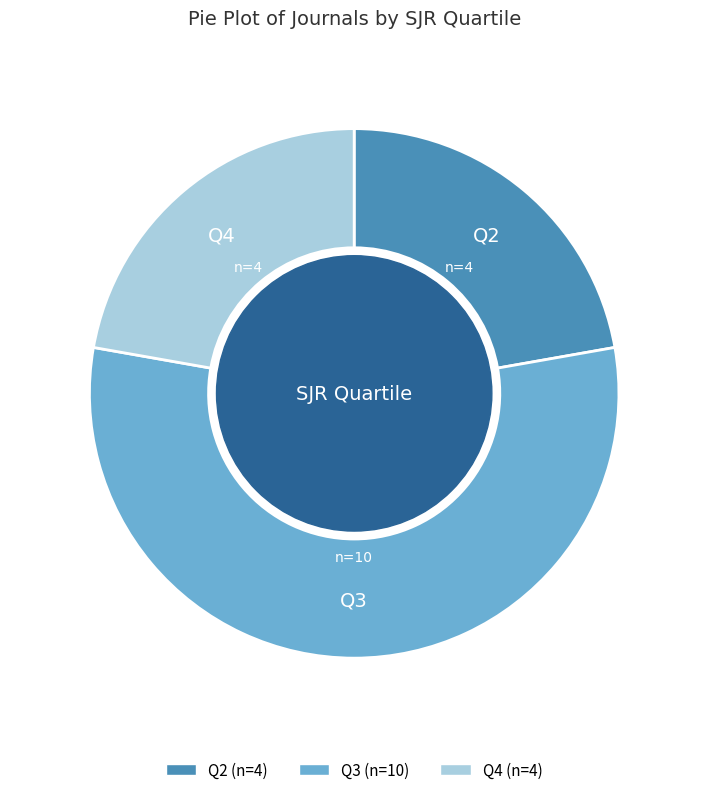

Which slice is the largest?

Q3